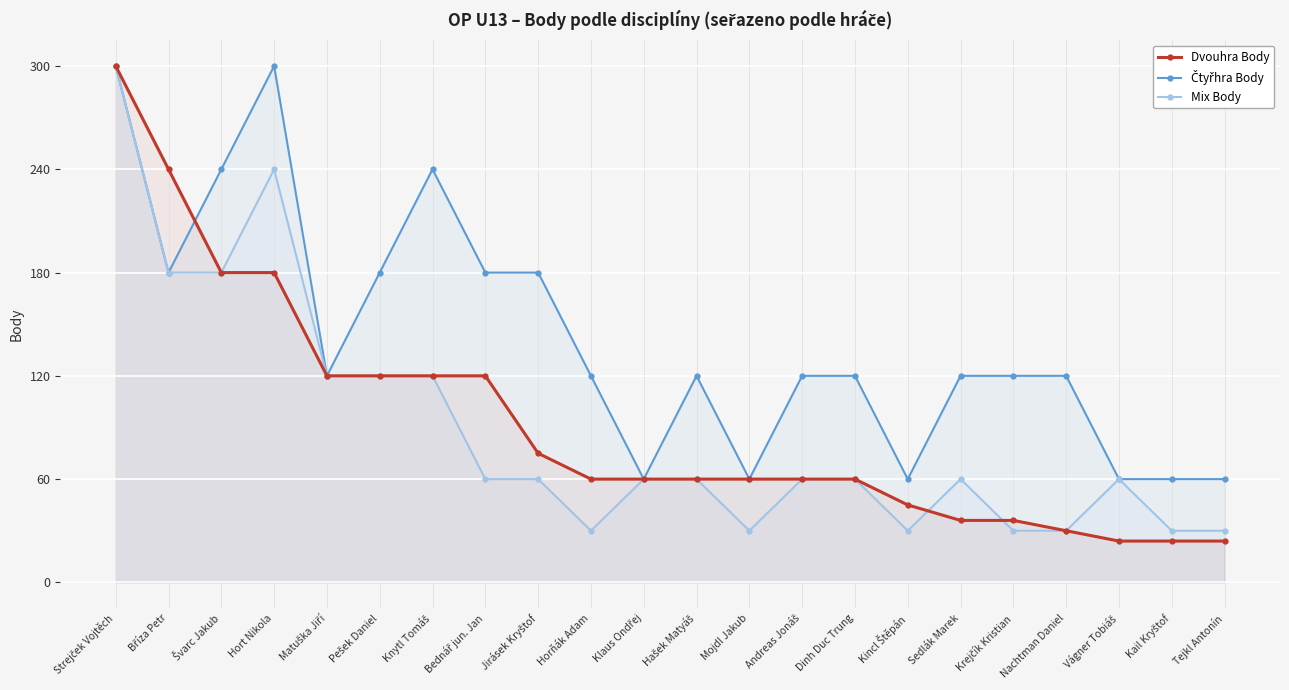

Count the number of categories in the chart.

22